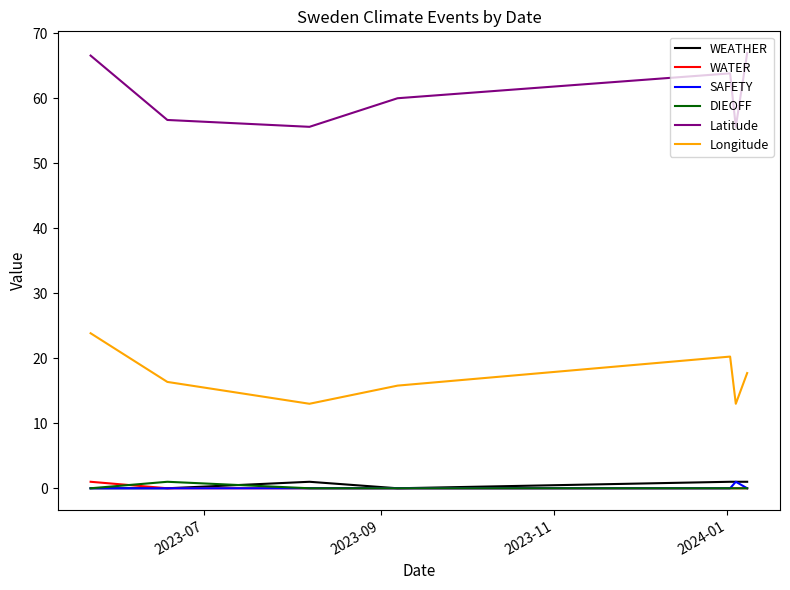

Which series has the largest total across all categories?

Latitude